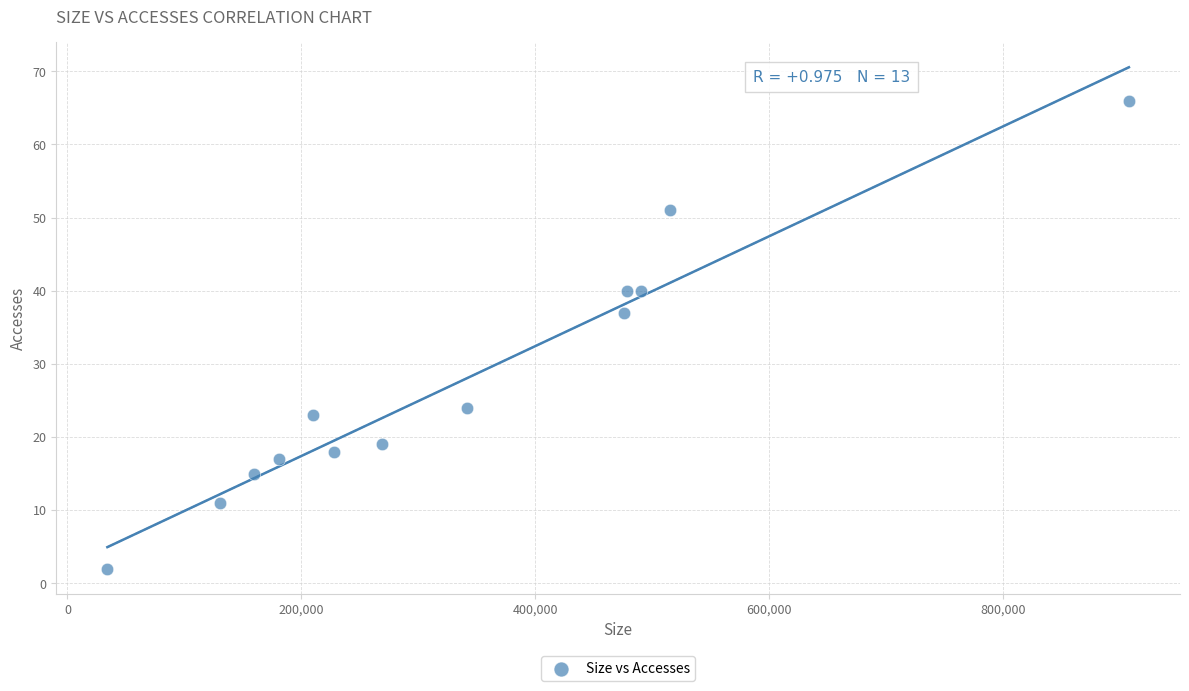

What Y value in the scatter plot is closest to 34?

37